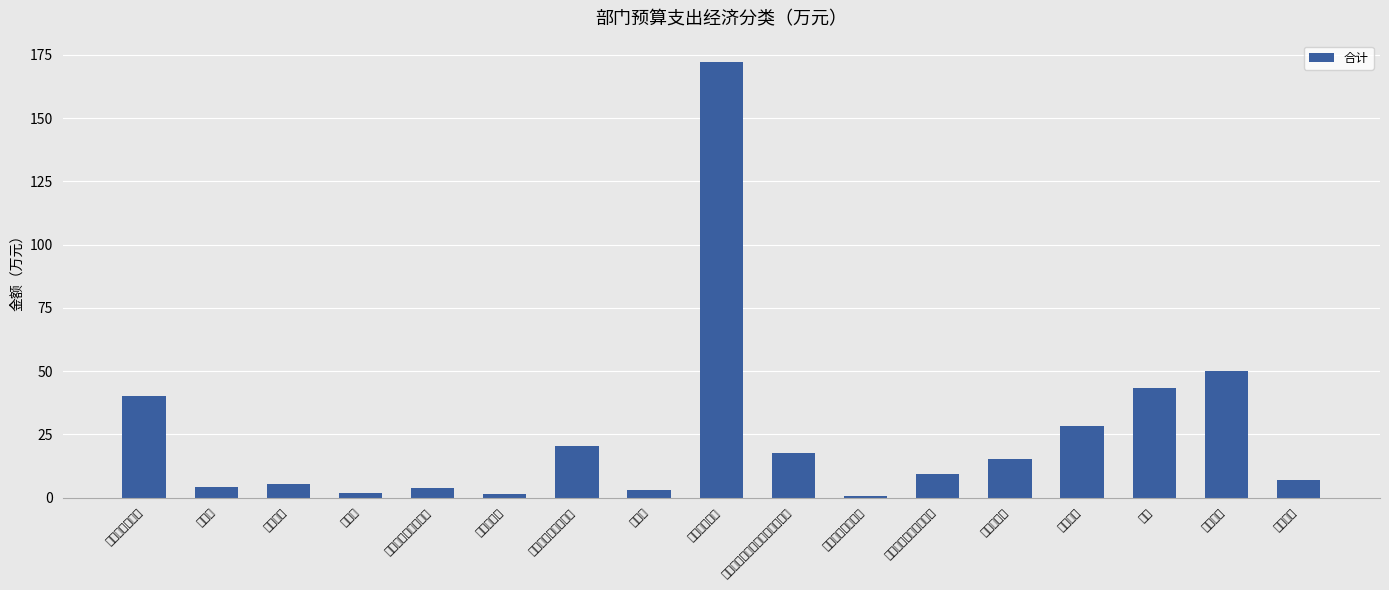

At which category does the chart reach its minimum across all series?

其他社会保障缴费